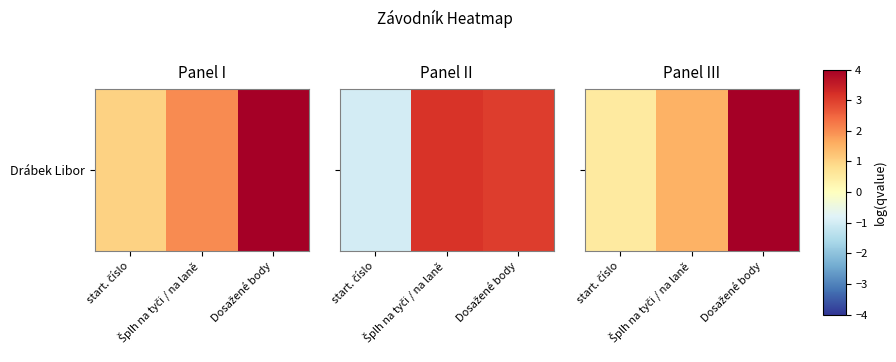

How many distinct data groups are displayed?

1